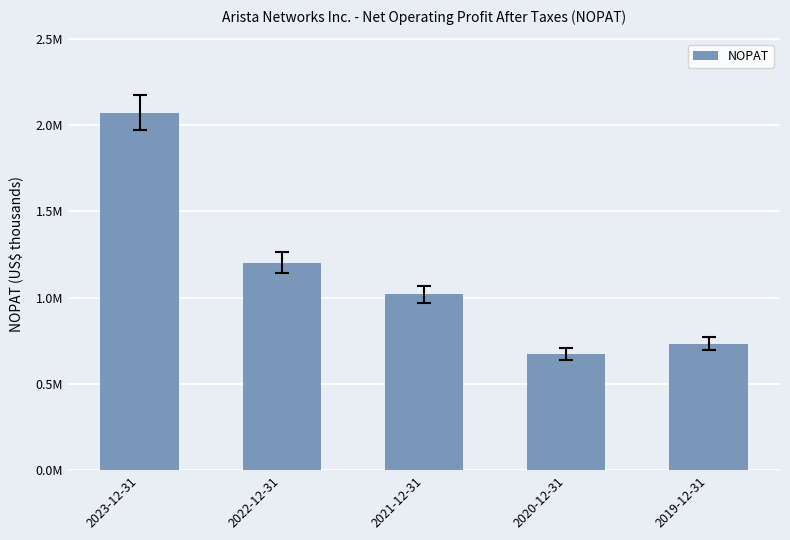

Reading right to left, list all the values displayed in this chart.

732777	674541	1018218	1201609	2071397